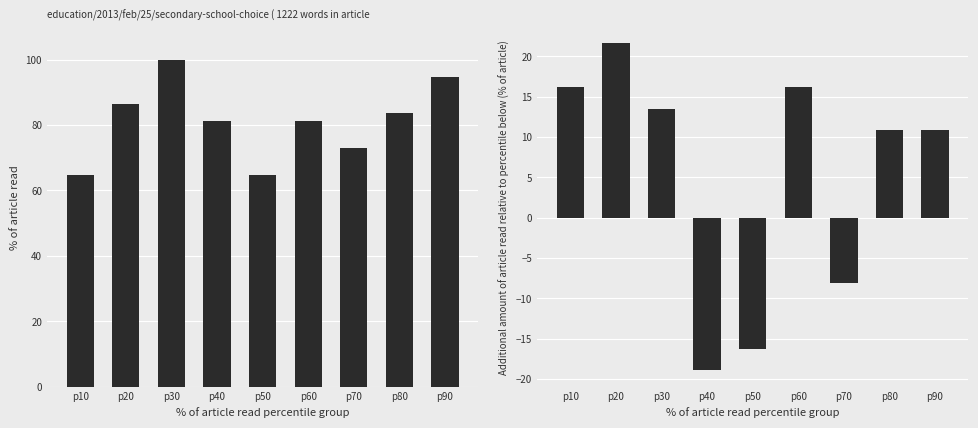

The value of col_total at p70 is 29.0. True or false?

False